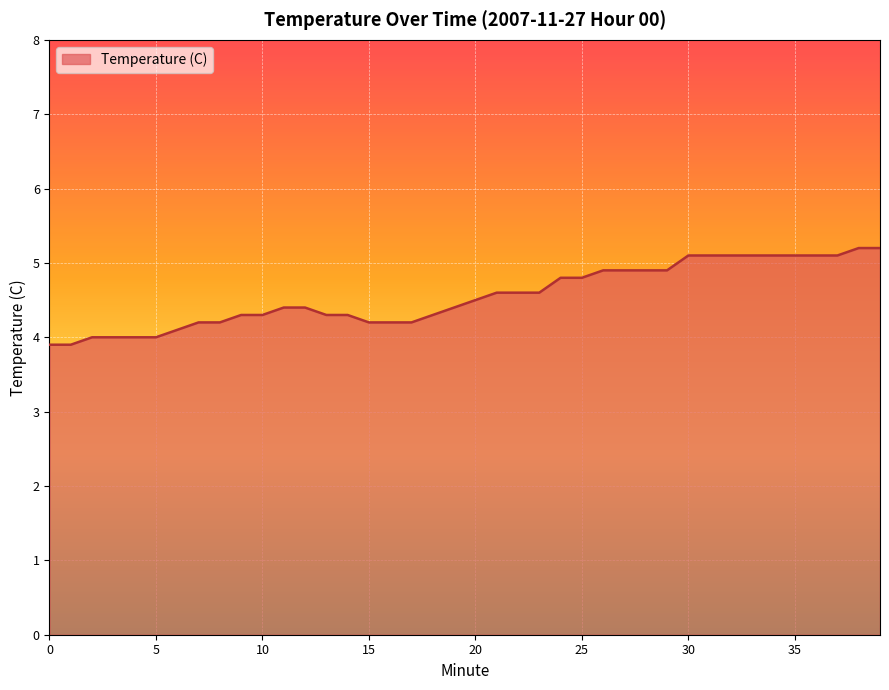

Reading right to left, extract all data points from this chart.

5.2	5.2	5.1	5.1	5.1	5.1	5.1	5.1	5.1	5.1	4.9	4.9	4.9	4.9	4.8	4.8	4.6	4.6	4.6	4.5	4.4	4.3	4.2	4.2	4.2	4.3	4.3	4.4	4.4	4.3	4.3	4.2	4.2	4.1	4.0	4.0	4.0	4.0	3.9	3.9